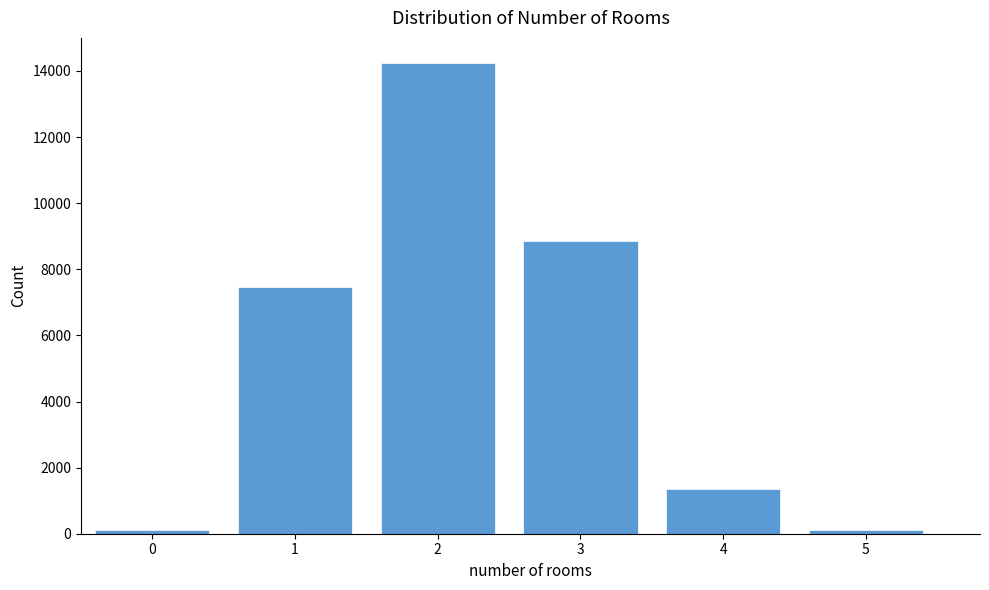

Reading left to right, extract all data points from this chart.

0=100	1=7450	2=14250	3=8850	4=1350	5=100